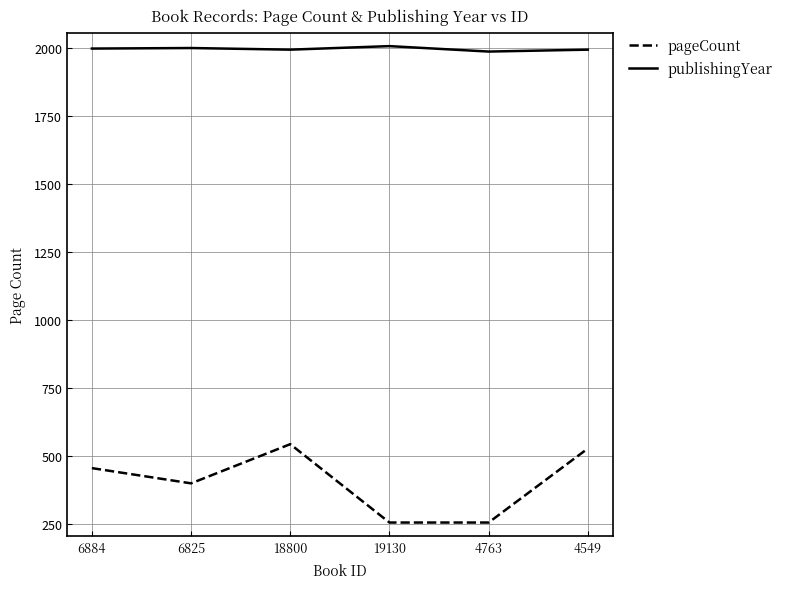

Rank the series by their maximum value, from highest to lowest.

publishingYear, pageCount